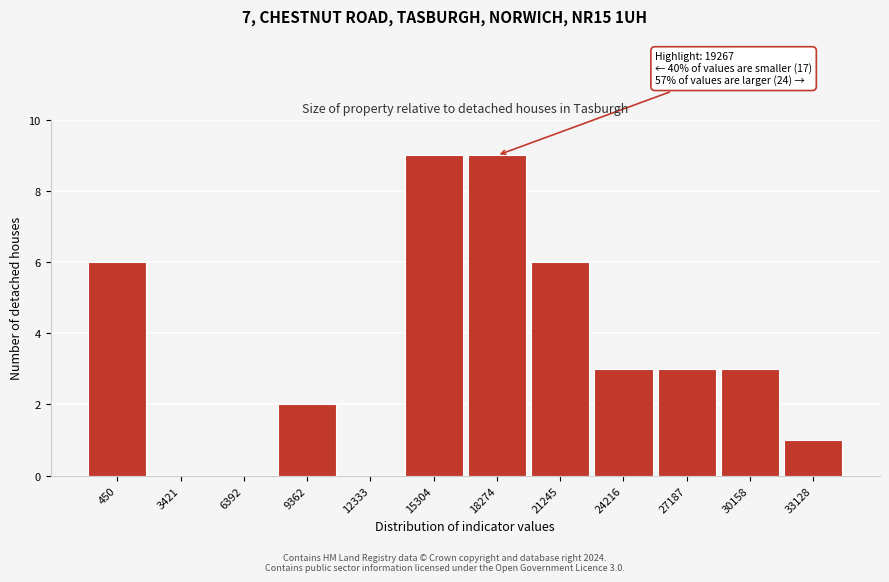

Reading left to right, transcribe all the data shown in this chart.

450=6	3421=0	6392=0	9362=2	12333=0	15304=9	18274=9	21245=6	24216=3	27187=3	30158=3	33128=1